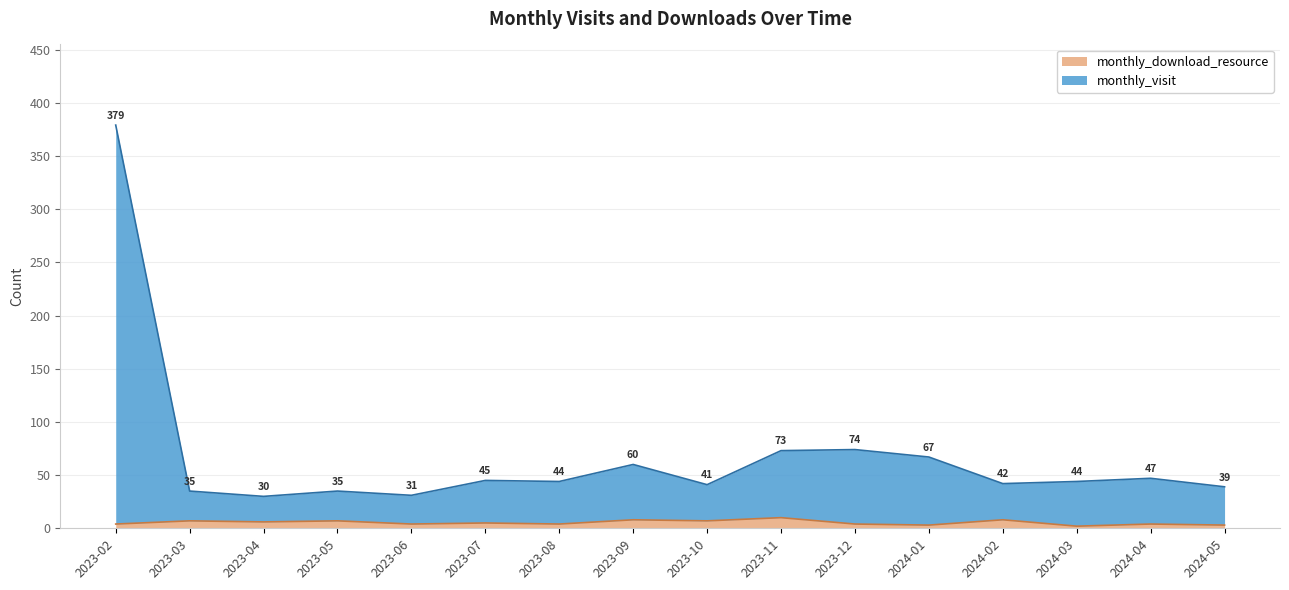

At which category is the sum across all series the highest?

2023-02